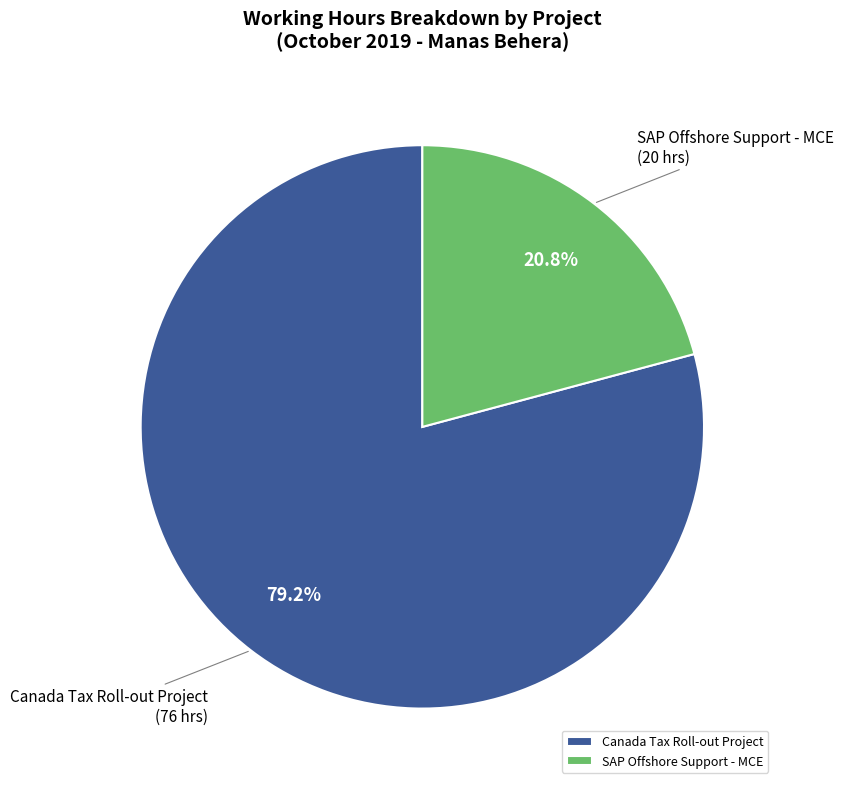

To the nearest percent, what is the average slice percentage?

50%